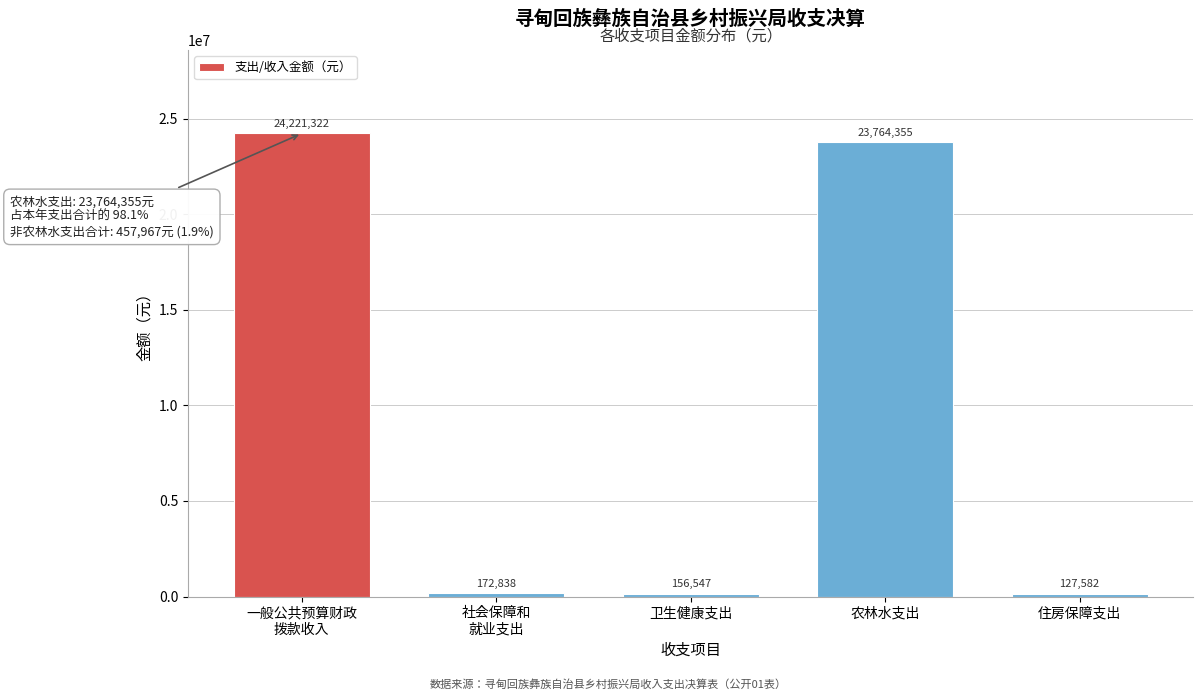

Read the value at 卫生健康支出.

156547.2